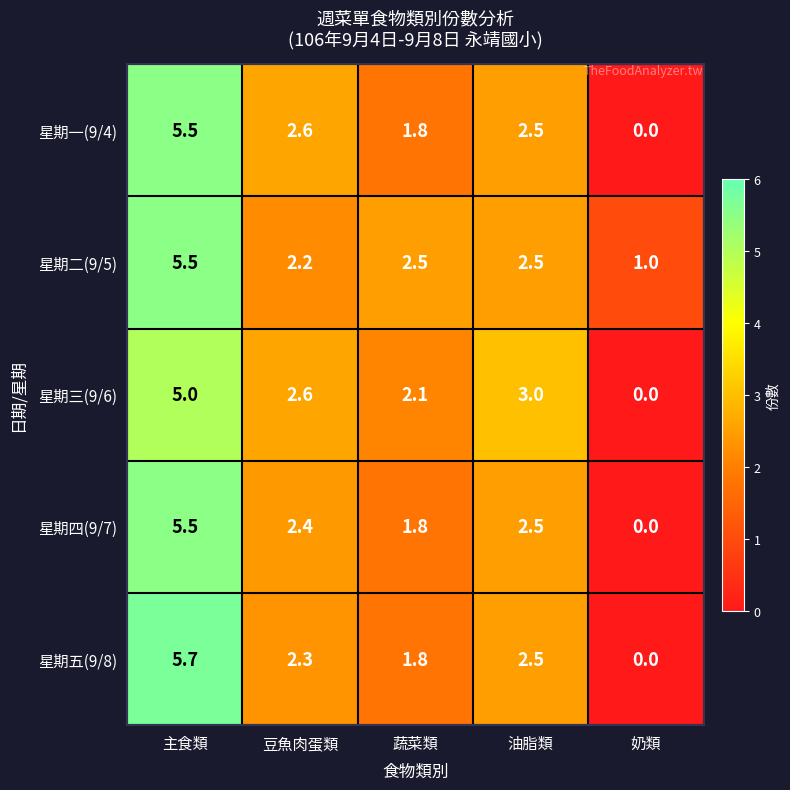

At which category does the chart reach its minimum across all series?

奶類